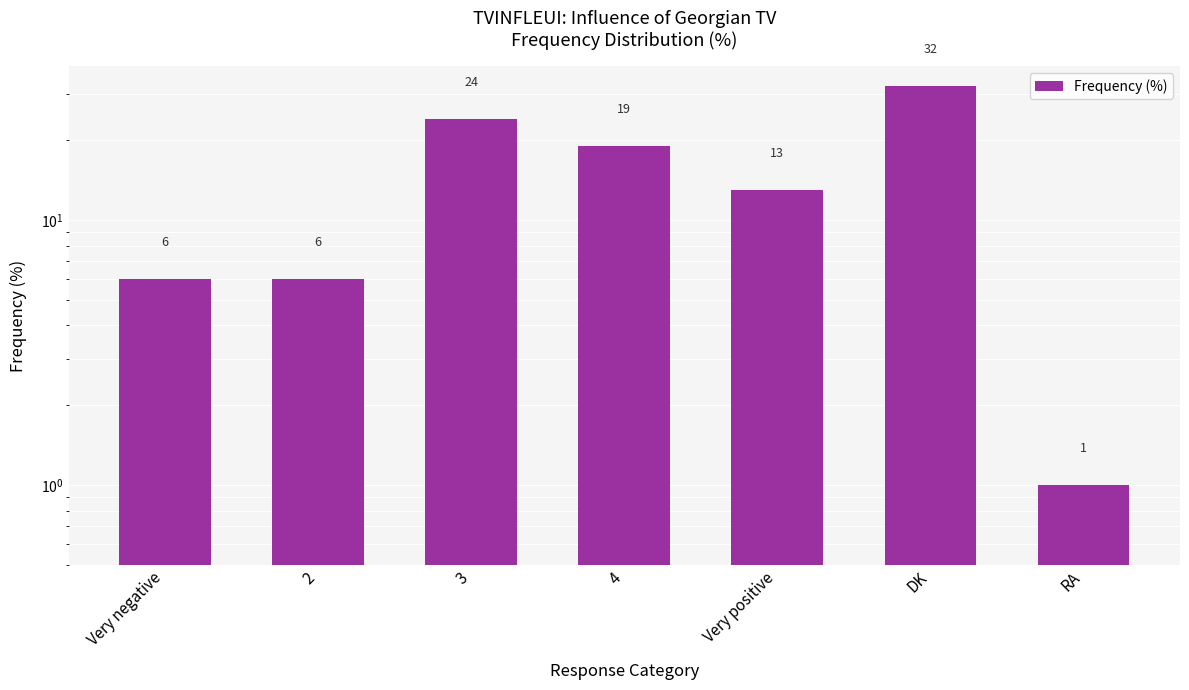

How many distinct data groups are displayed?

1